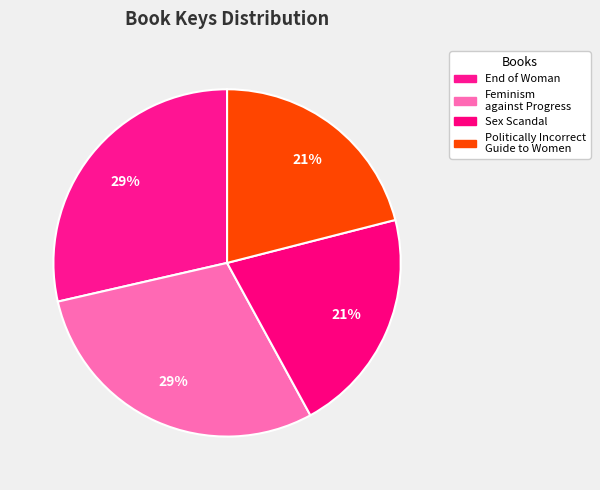

How many segments does this pie chart have?

4